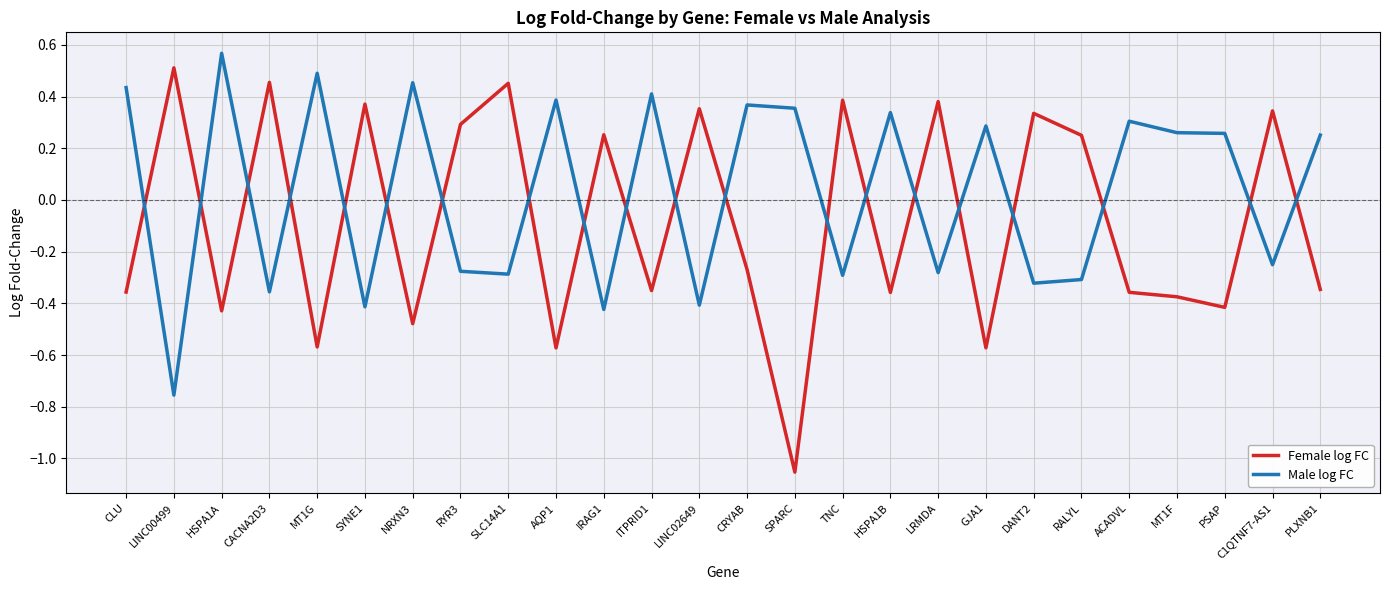

The value of Male log FC at CLU is 0.8. True or false?

False